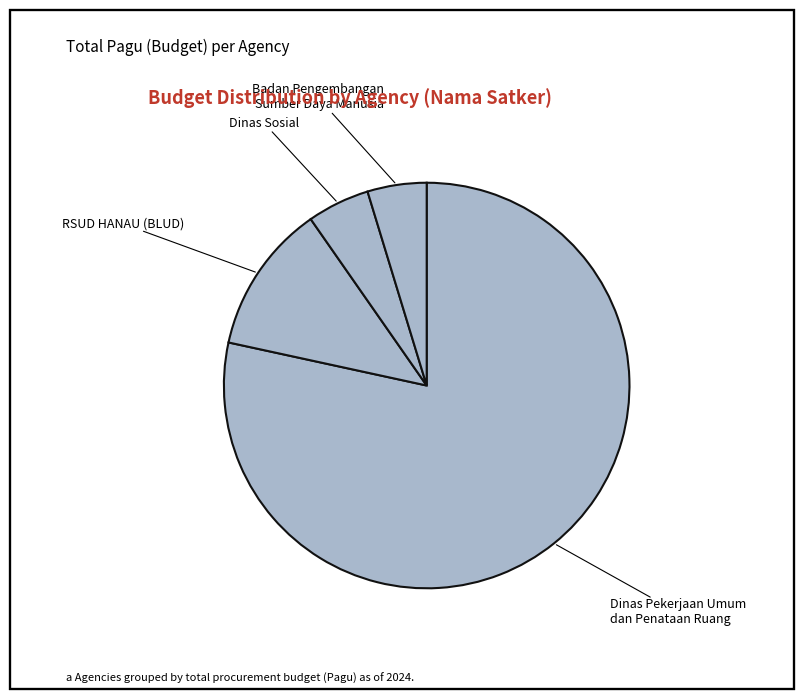

How many slices are in this pie chart?

4